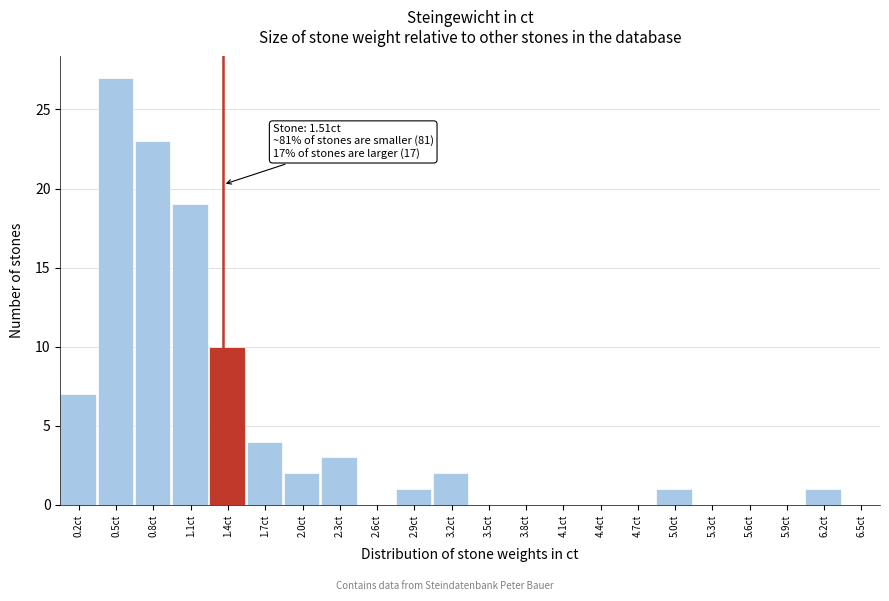

Reading right to left, what are all the values shown in this chart?

6.5ct=0	6.2ct=1	5.9ct=0	5.6ct=0	5.3ct=0	5.0ct=1	4.7ct=0	4.4ct=0	4.1ct=0	3.8ct=0	3.5ct=0	3.2ct=2	2.9ct=1	2.6ct=0	2.3ct=3	2.0ct=2	1.7ct=4	1.4ct=10	1.1ct=19	0.8ct=23	0.5ct=27	0.2ct=7